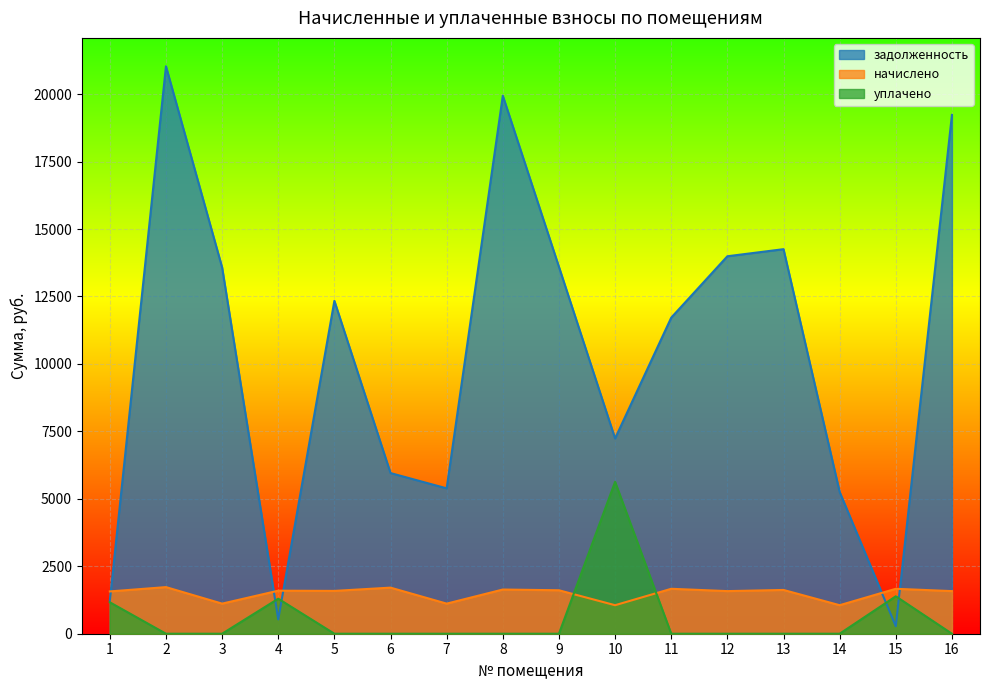

The value of задолженность at 16 is 33738.4. True or false?

False